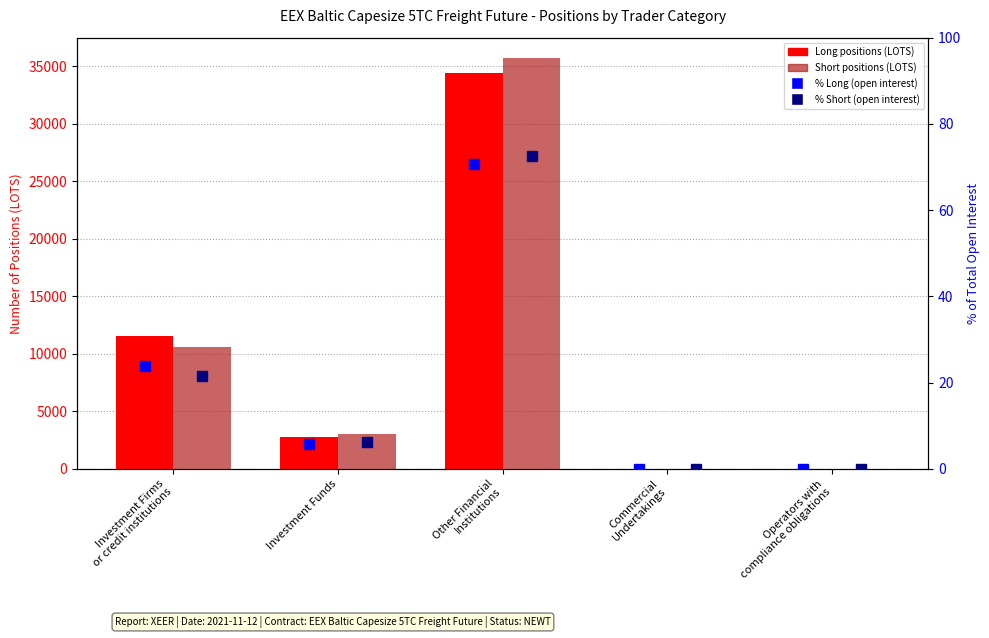

At Other Financial
Institutions, list the series in order from smallest to largest.

Long positions (LOTS), Short positions (LOTS)